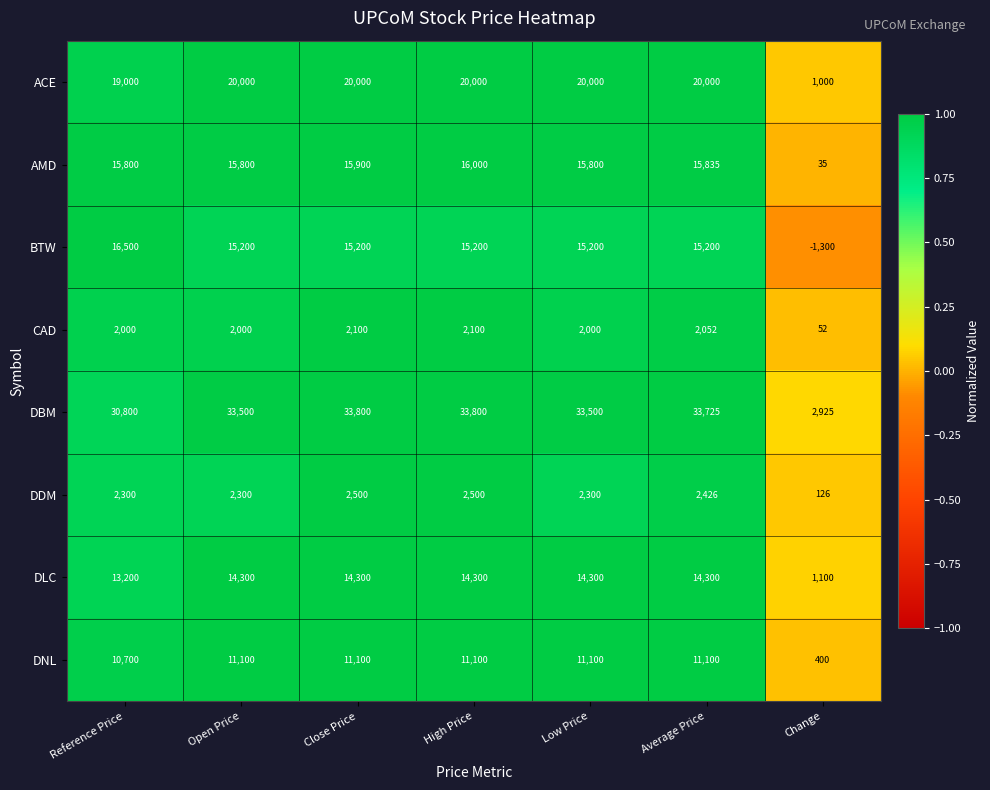

Which series has the largest total across all categories?

DBM